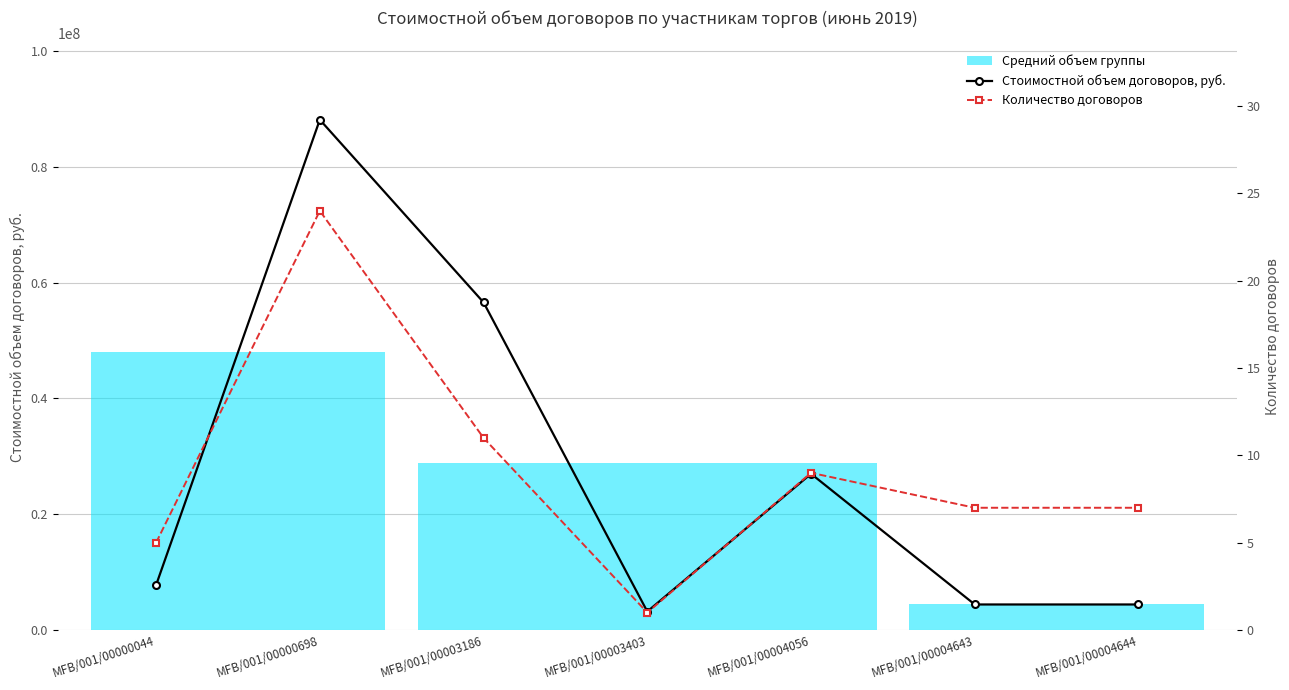

True or false: Количество договоров and Стоимостной объем договоров, руб. cross at least once.

False